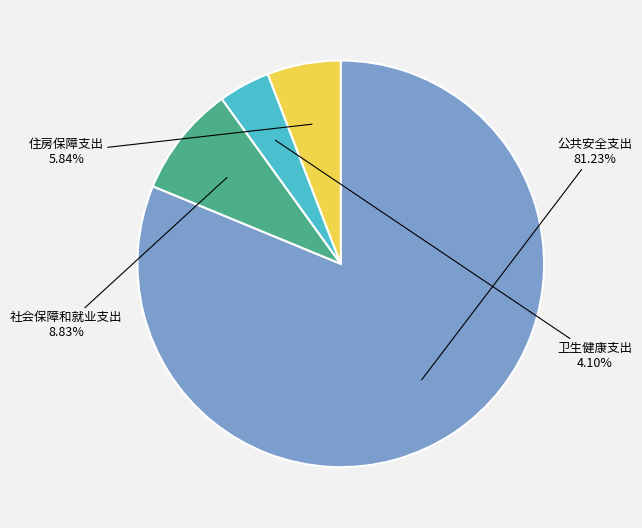

Which category has the smallest portion of the pie?

卫生健康支出